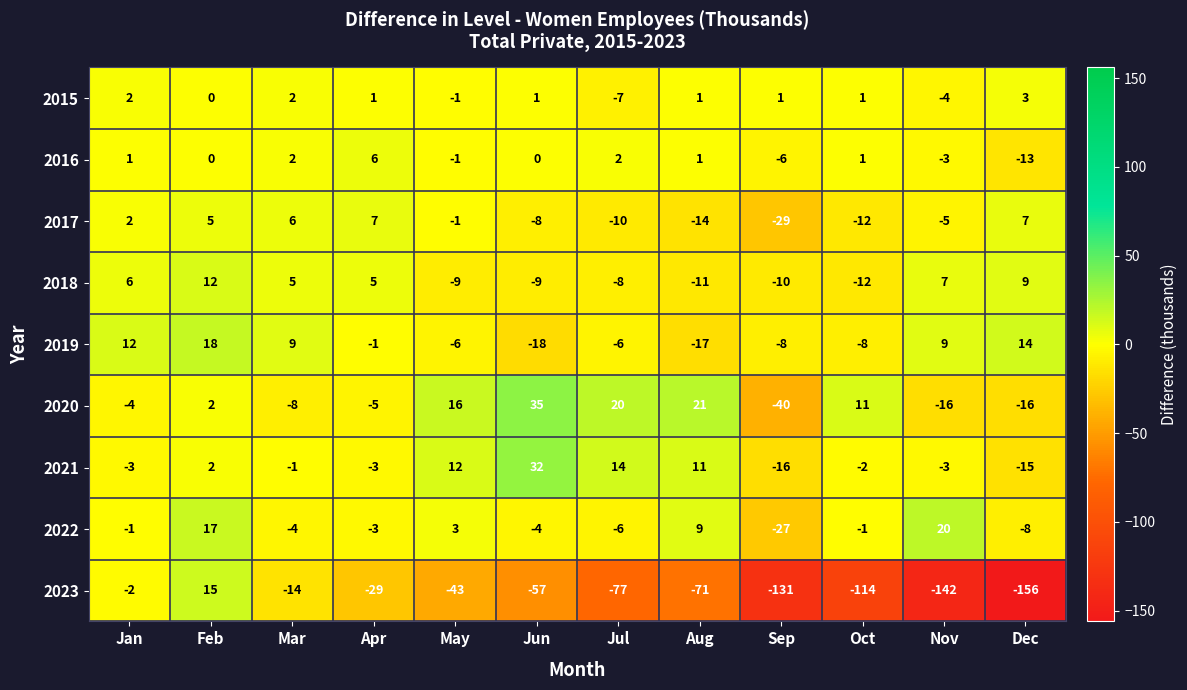

At which category is the sum across all series the highest?

Feb